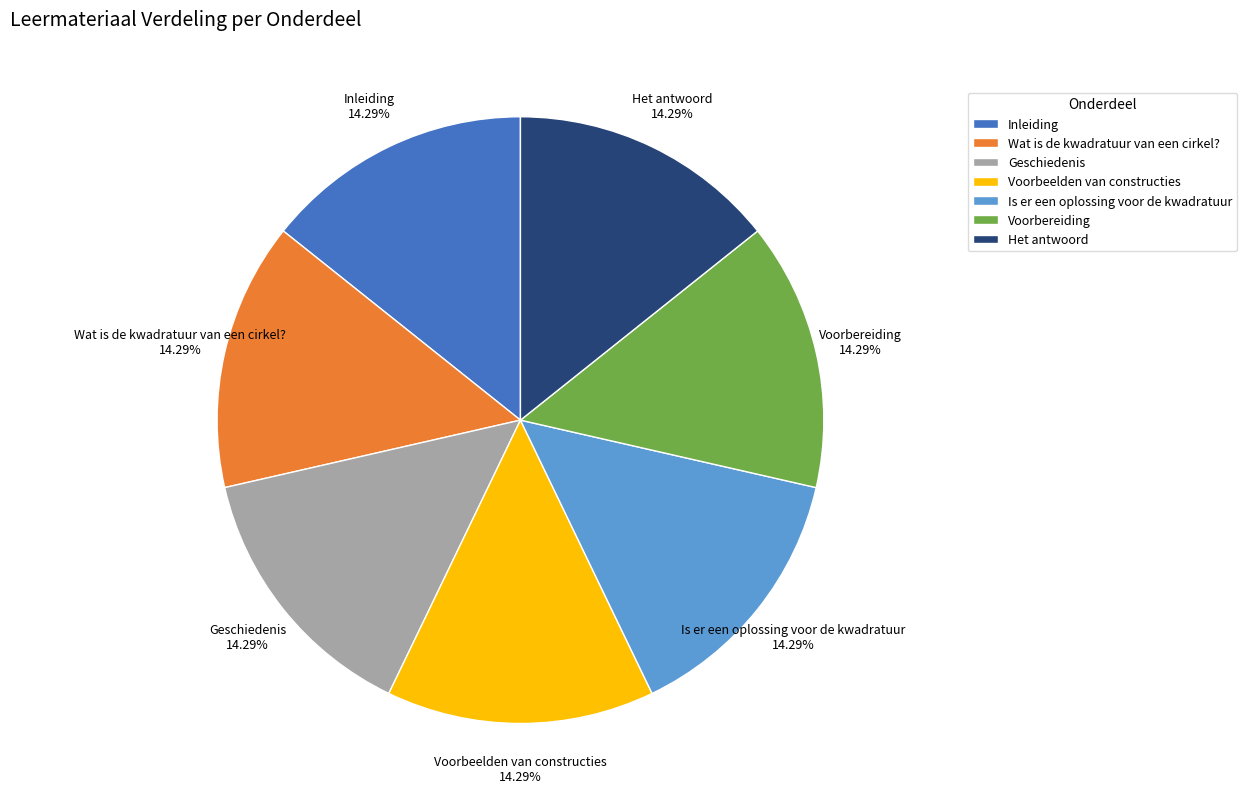

Does Voorbeelden van constructies represent more than half of the total?

No